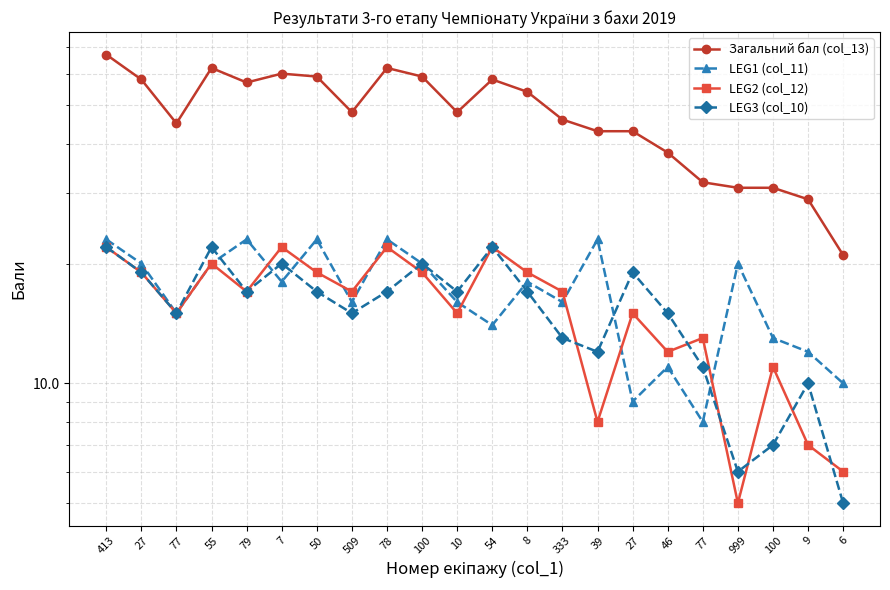

At which label does Загальний бал (col_13) first exceed 48?

413